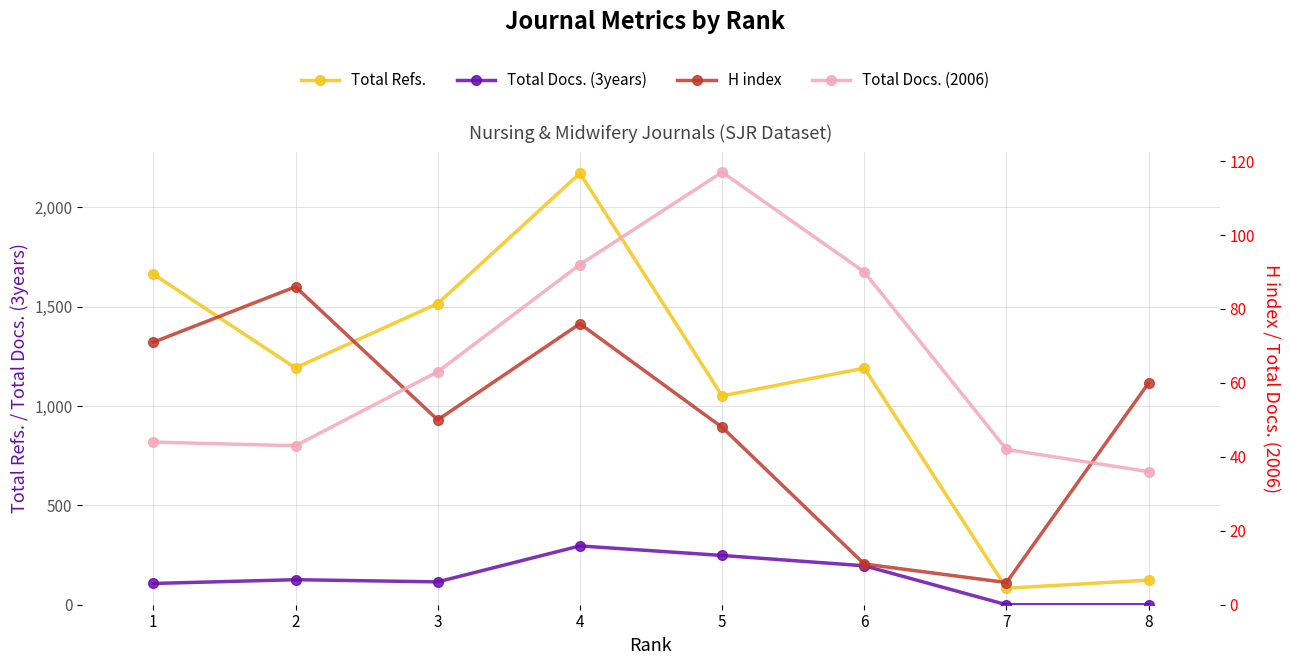

What is the value of the H index point at the 2nd from the left?

86